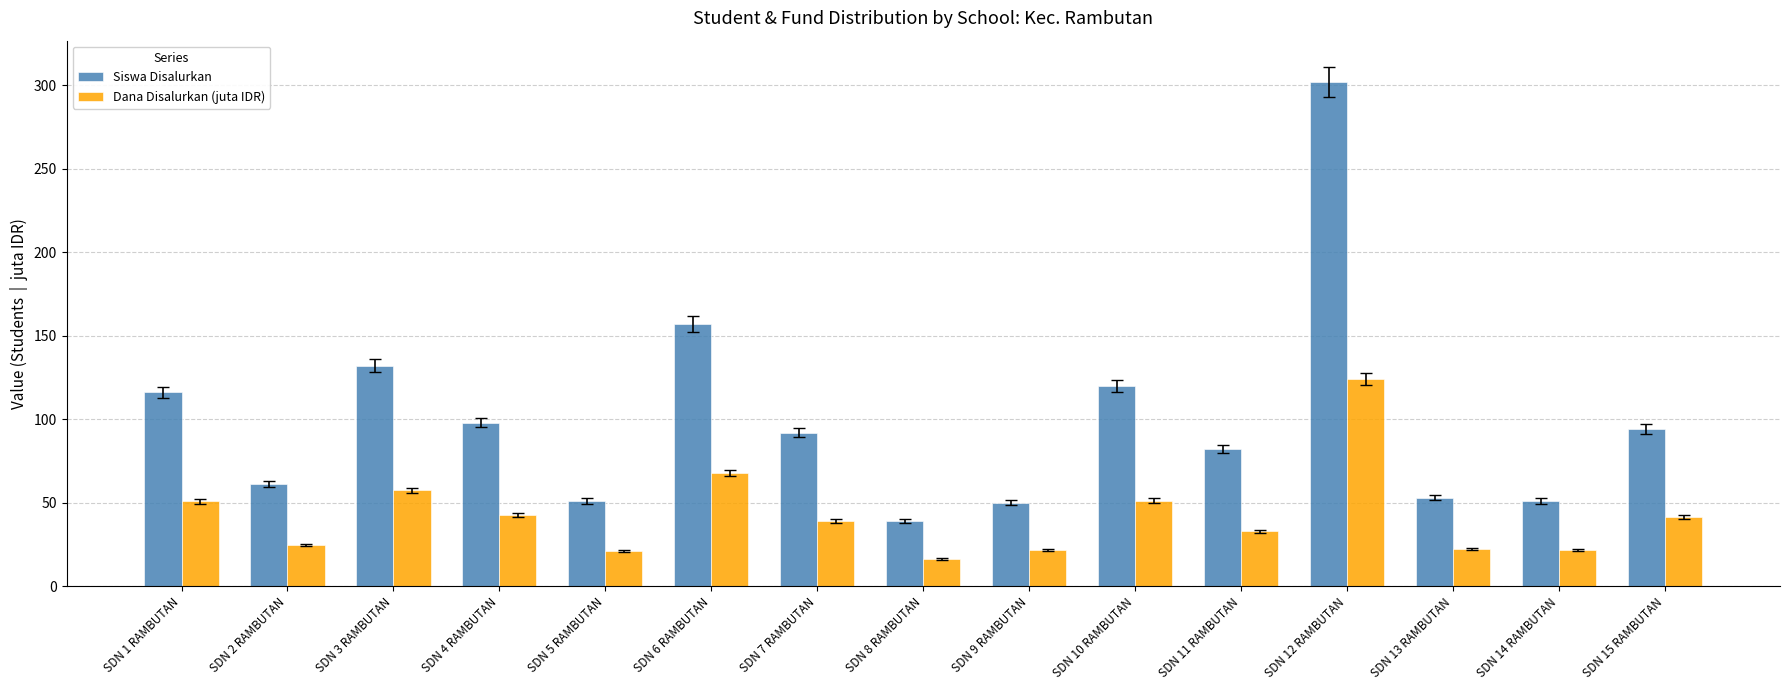

What is the label of the 4th bar from the left?

SDN 4 RAMBUTAN